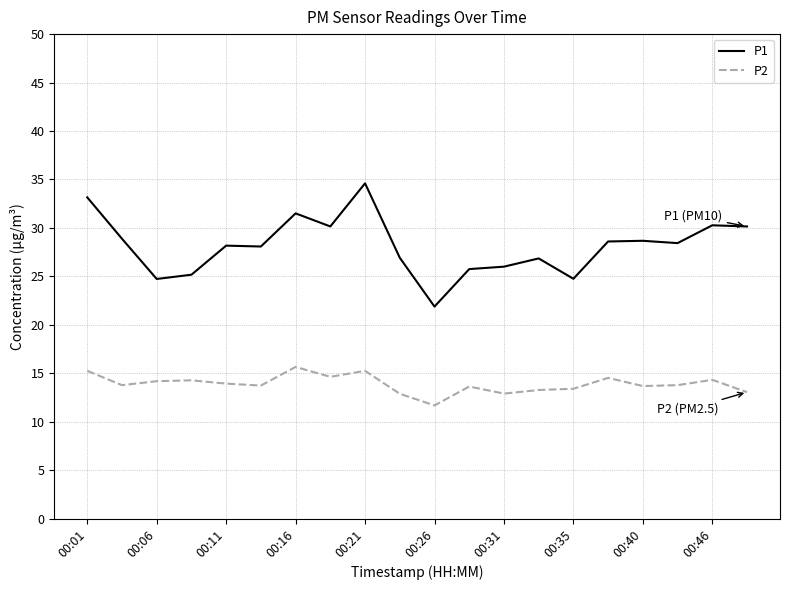

Which series has the largest range (max minus min)?

P1